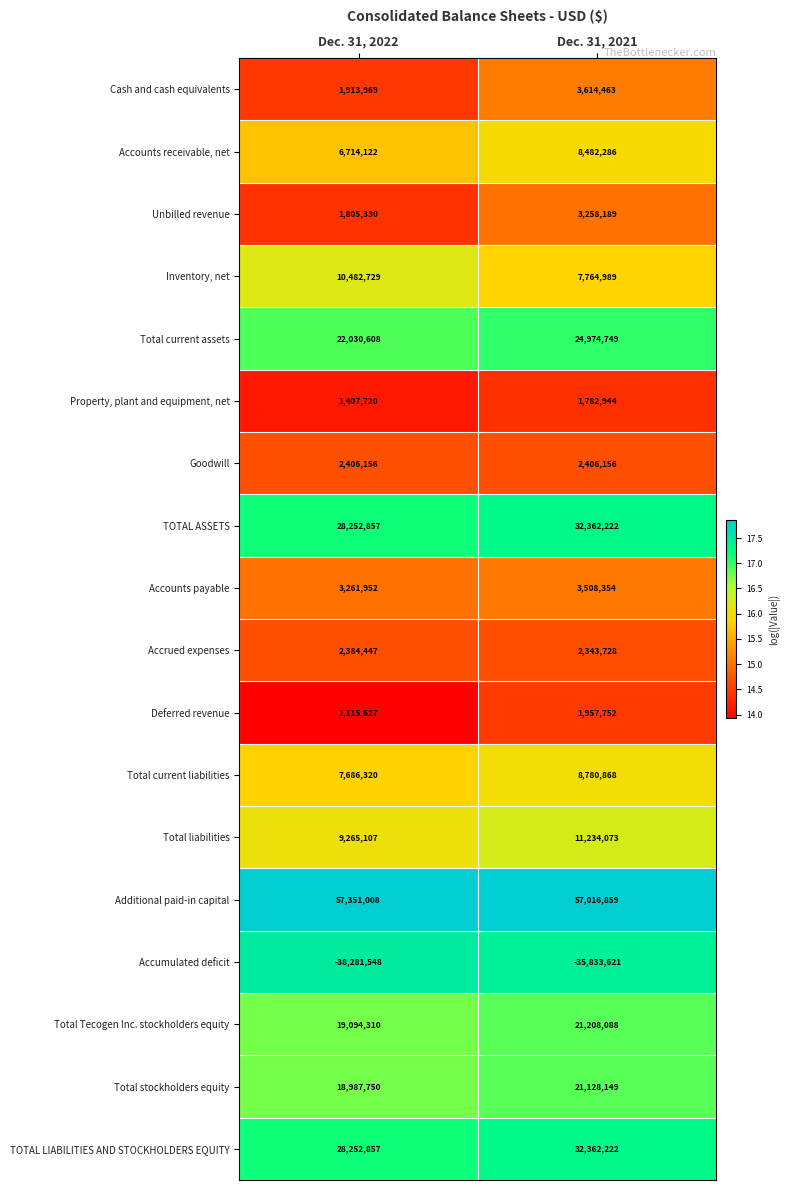

Rank the categories by Total stockholders equity value from highest to lowest.

Dec. 31, 2021, Dec. 31, 2022